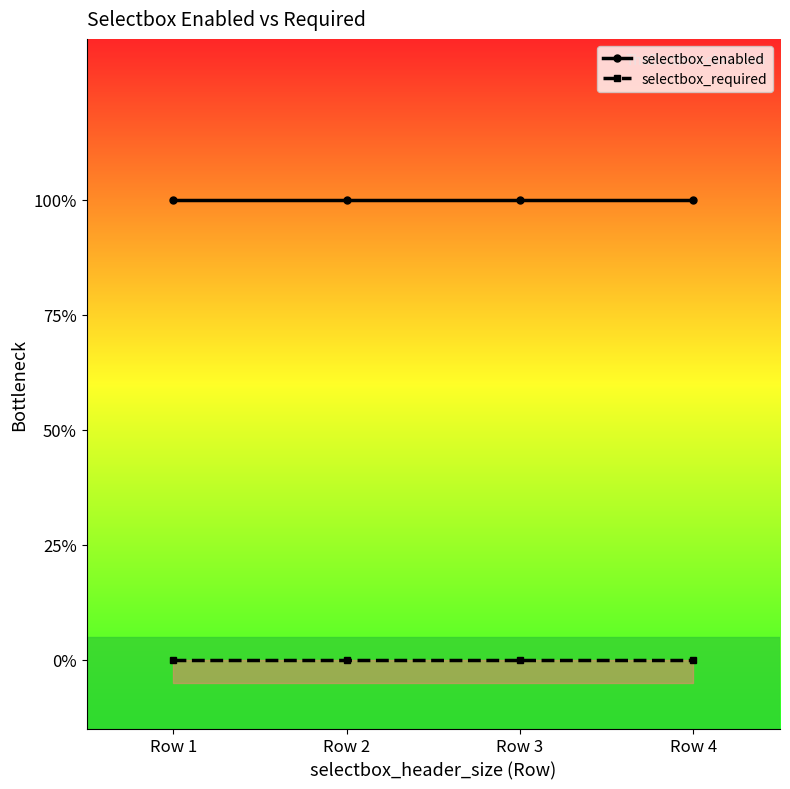

Which series has the largest total across all categories?

selectbox_enabled